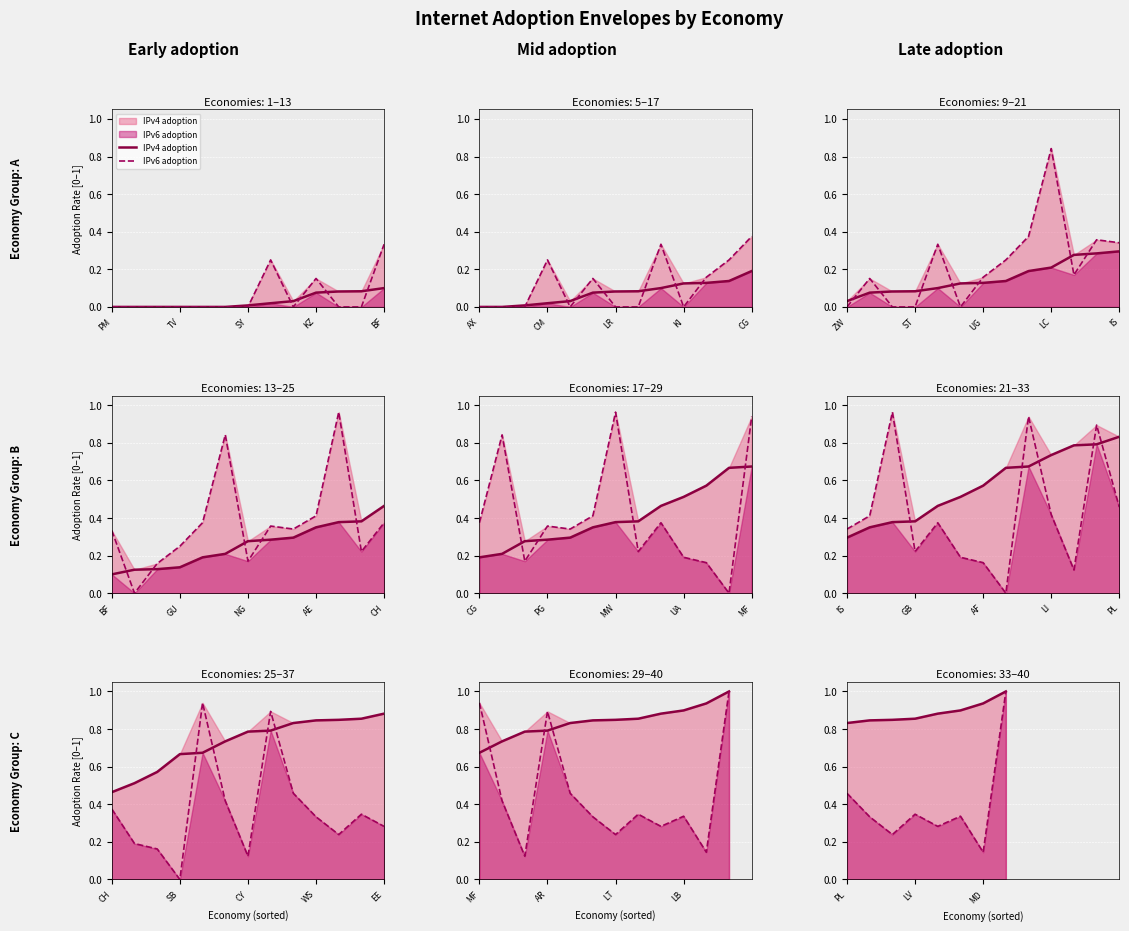

How many lines are shown in the chart?

2